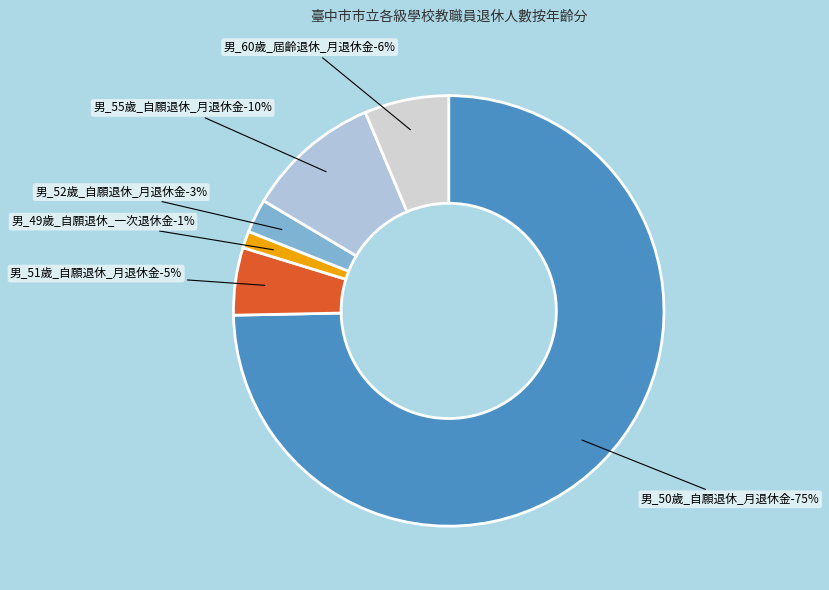

Between 男_49歲_自願退休_一次退休金 and 男_51歲_自願退休_月退休金, which is larger?

男_51歲_自願退休_月退休金